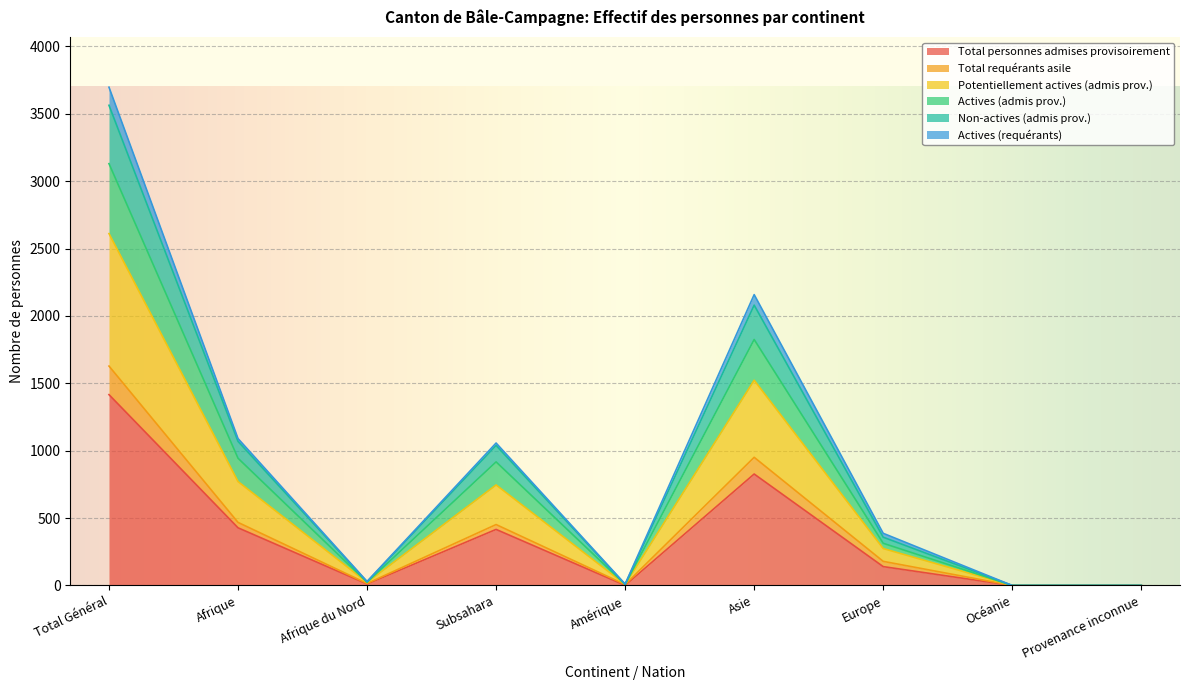

At which label does Total personnes admises provisoirement reach its peak?

Total Général